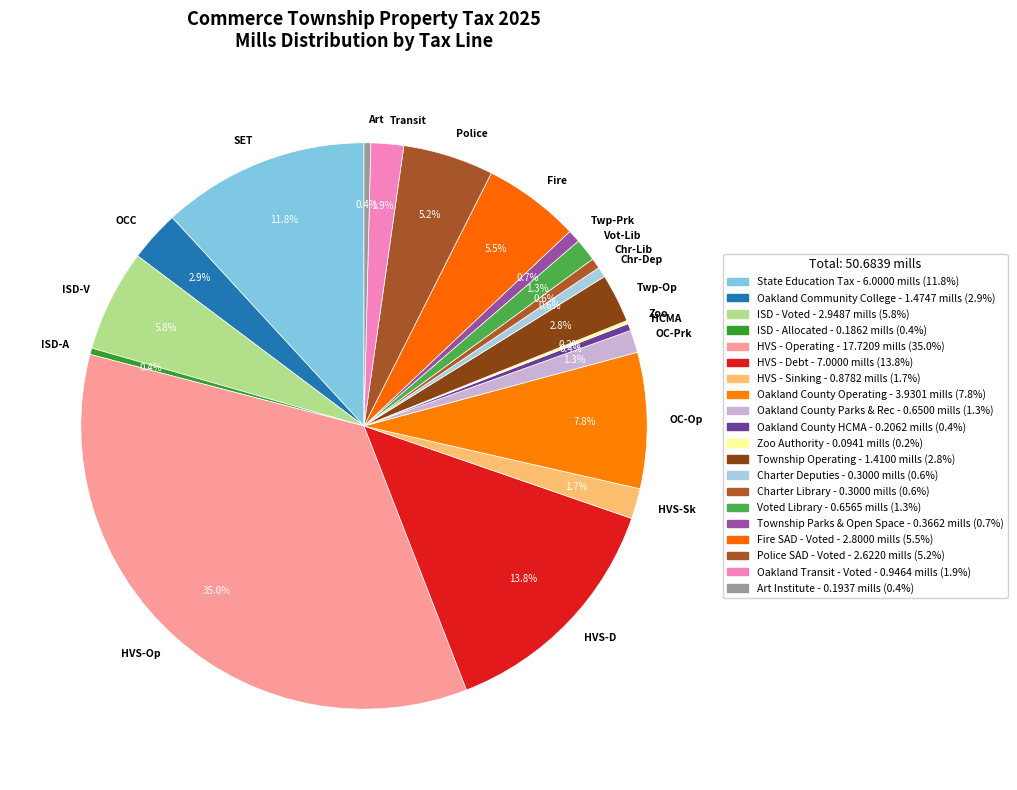

Does any single category account for the majority?

No